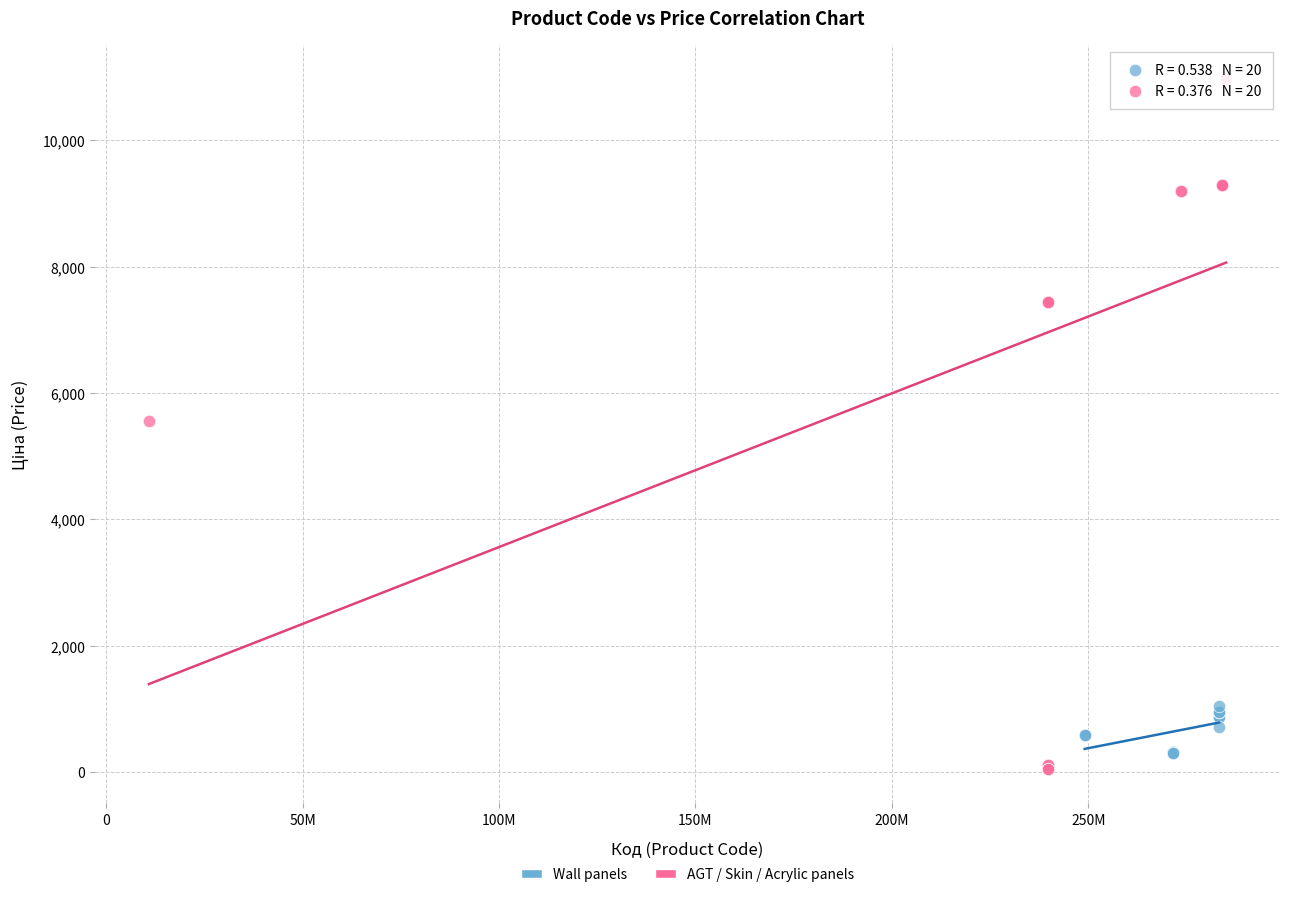

Which series contains the lowest Y value?

AGT / Skin / Acrylic panels